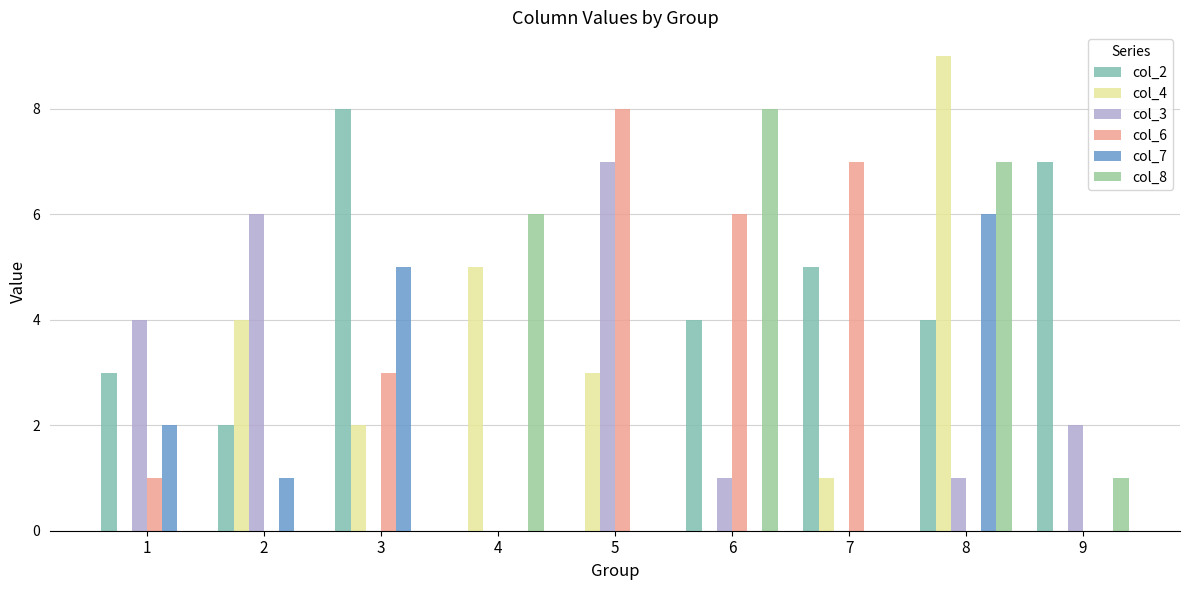

What is the average value of the col_4 series?

3